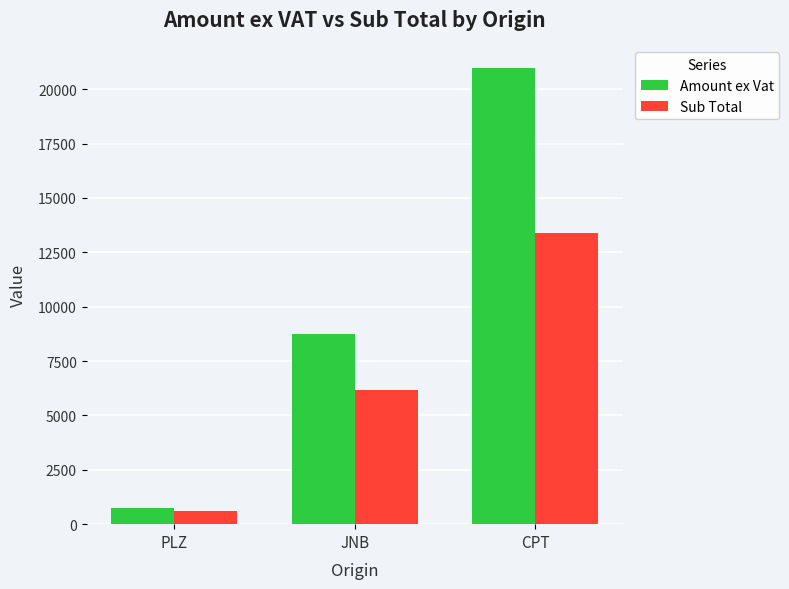

What is the approximate value of Amount ex Vat at PLZ?

757.3